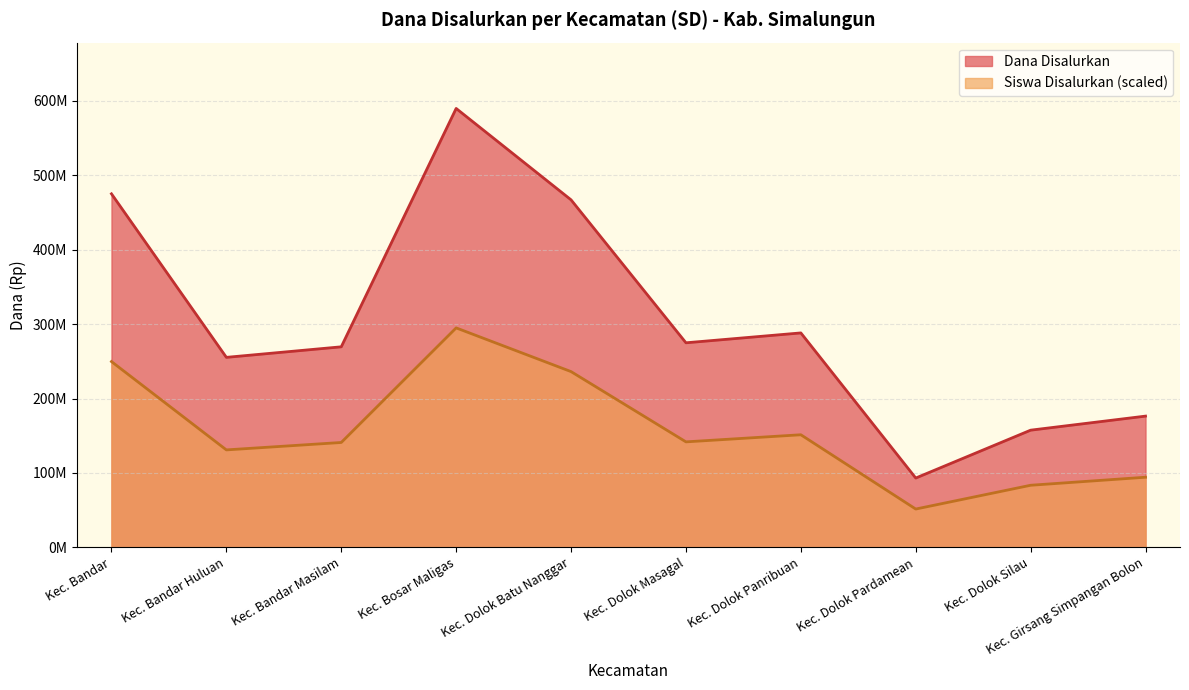

The Siswa Disalurkan series shows 294975000.0 at Kec. Bosar Maligas. True or false?

True